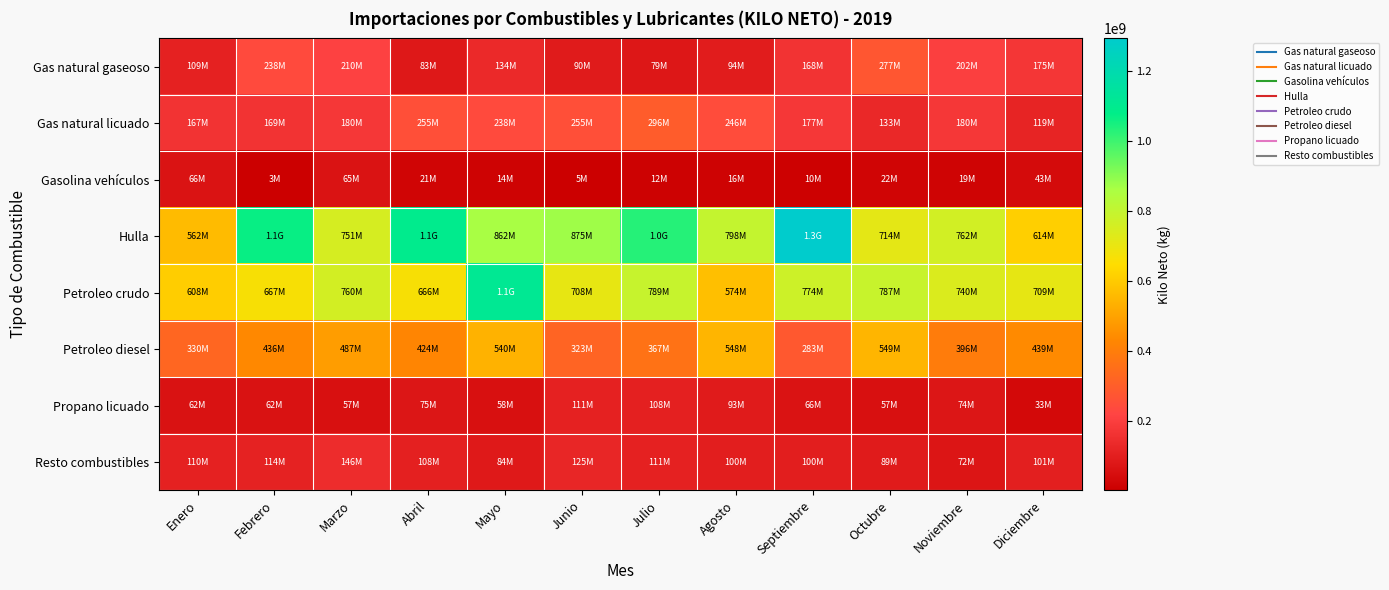

What is the difference between the highest and lowest values at Noviembre?

743569200.0